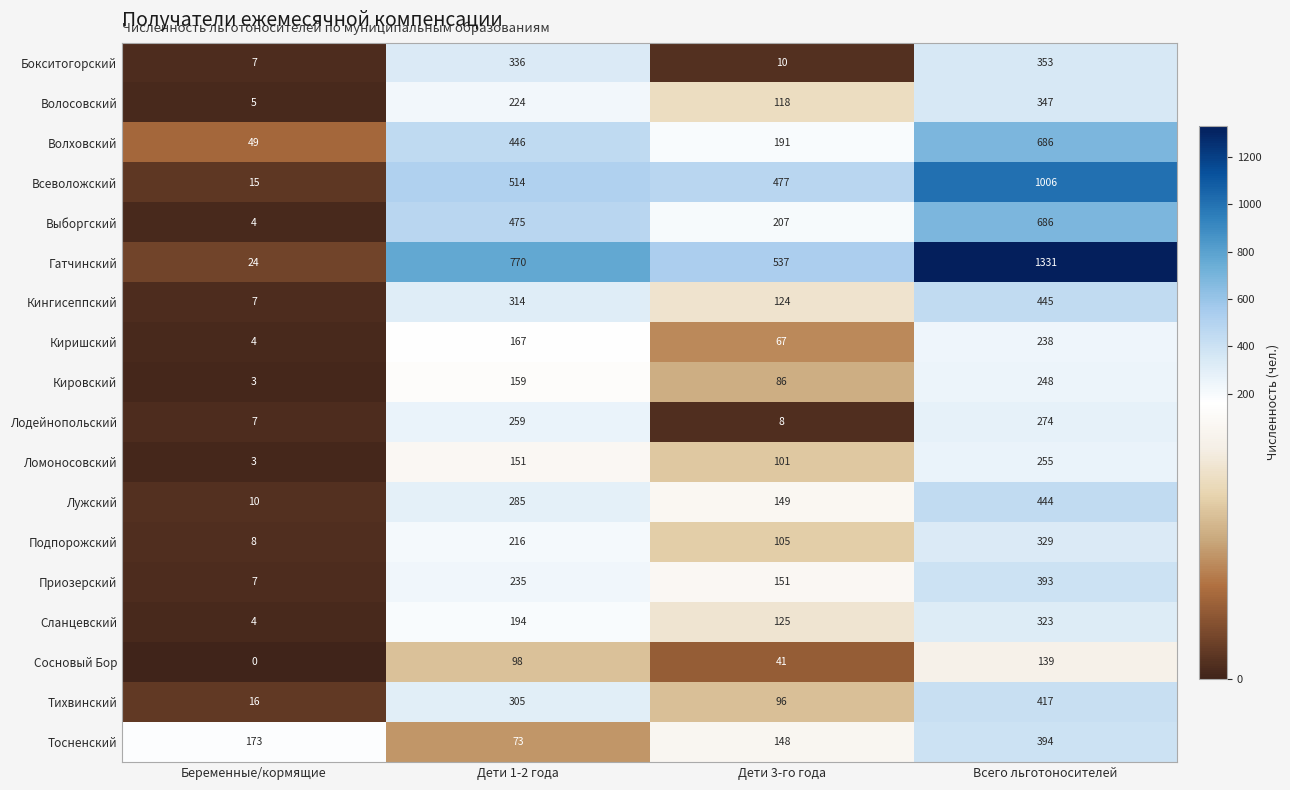

Count the number of data series in this chart.

18